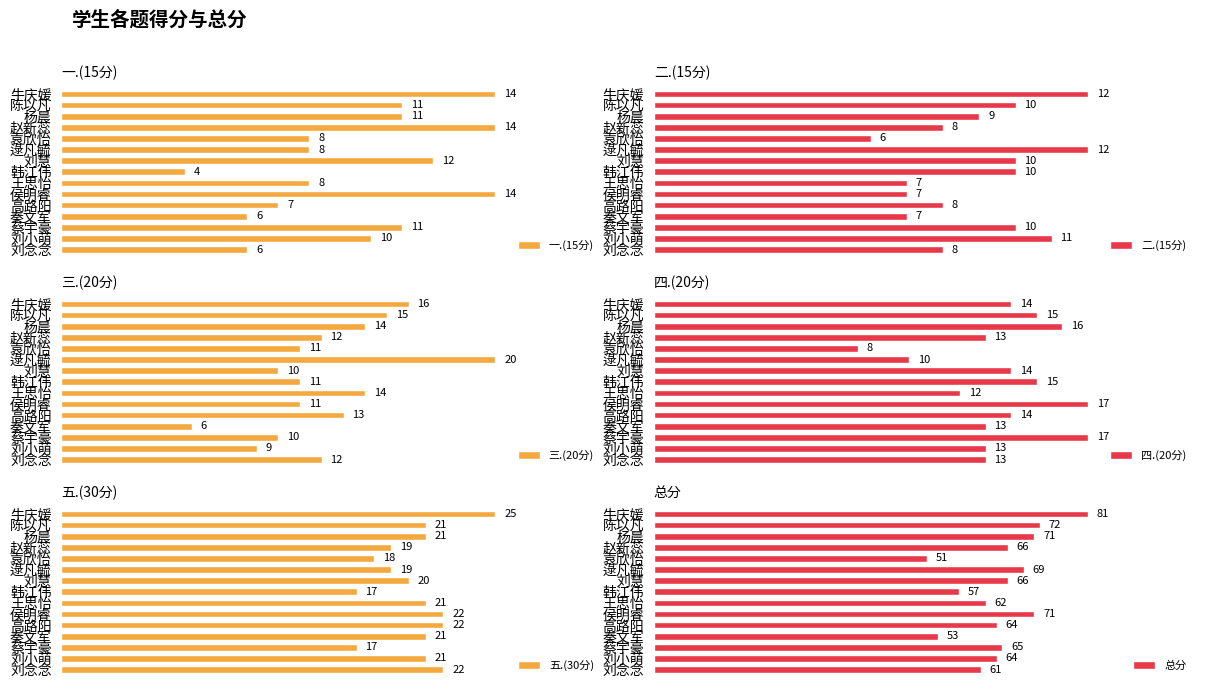

Which series has the largest total across all categories?

总分